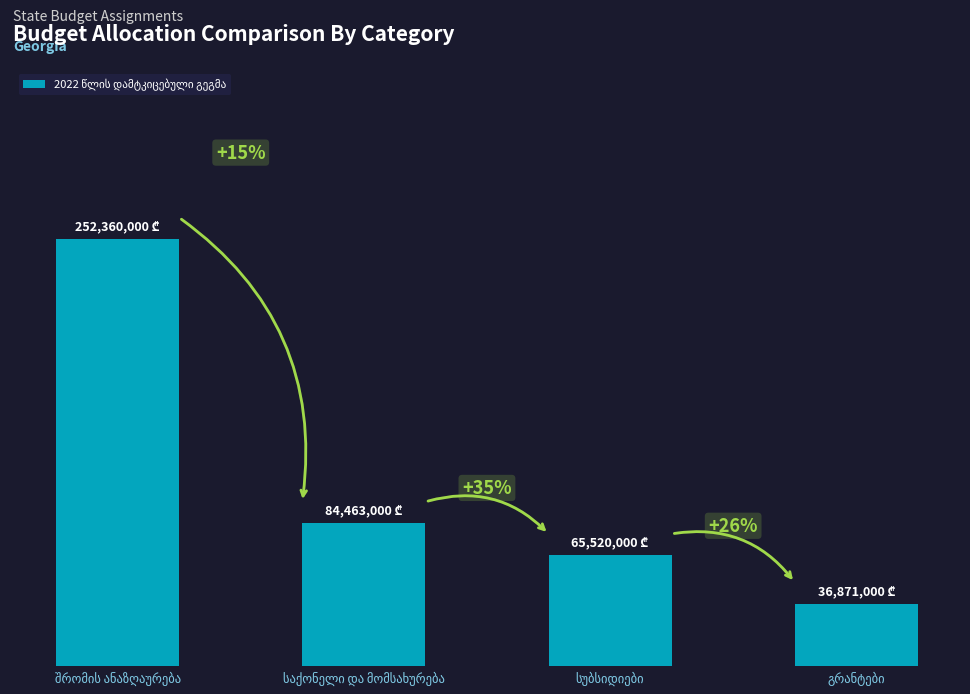

How many series are shown in this chart?

1